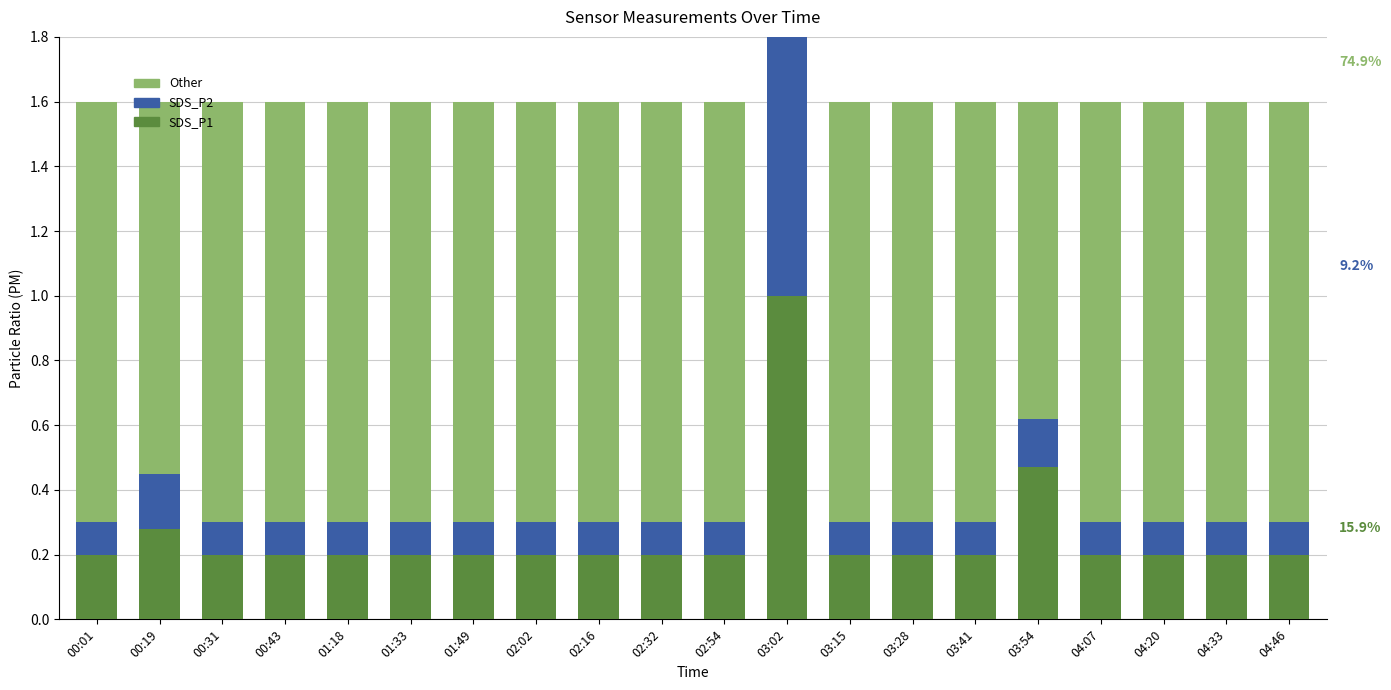

What is the difference between the second highest and minimum values in the SDS_P2 series?

0.1